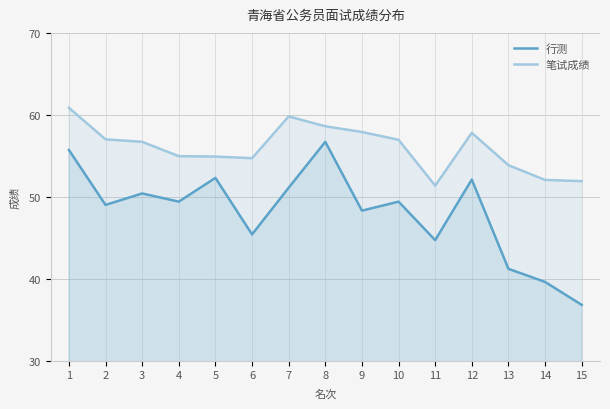

Reading left to right, extract all data points from this chart.

行测: 55.7	49.0	50.4	49.4	52.3	45.4	51.1	56.7	48.3	49.4	44.7	52.1	41.2	39.6	36.8
笔试成绩: 60.9	57.0	56.7	55.0	54.9	54.7	59.8	58.6	57.9	57.0	51.4	57.8	53.9	52.0	51.9